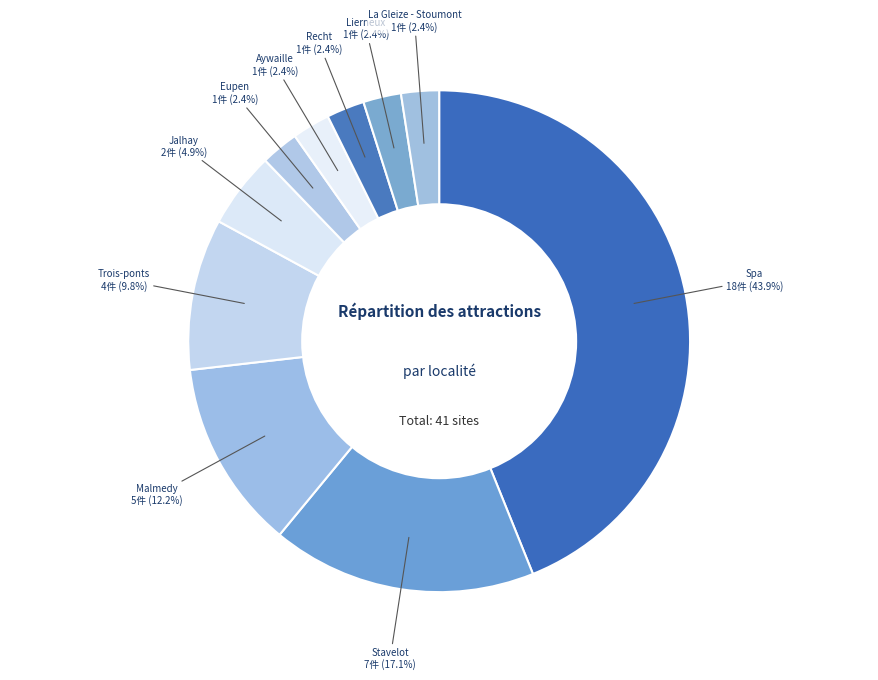

Count the number of slices in the pie.

10